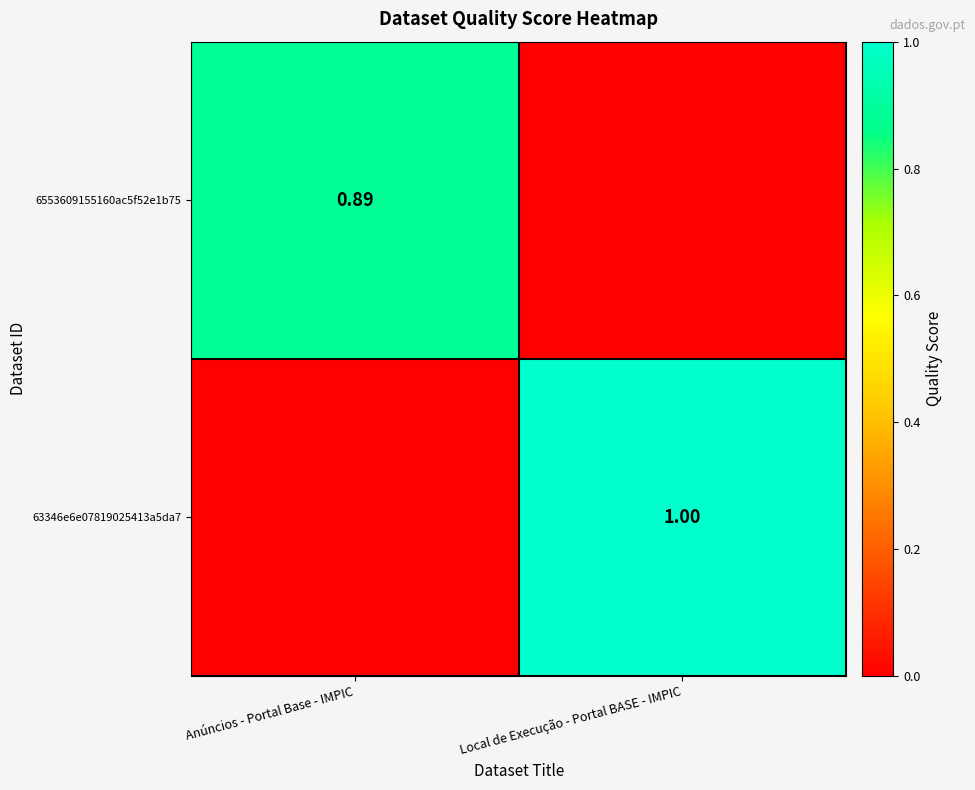

Which category has the highest value in the 6553609155160ac5f52e1b75 series?

Anúncios - Portal Base - IMPIC